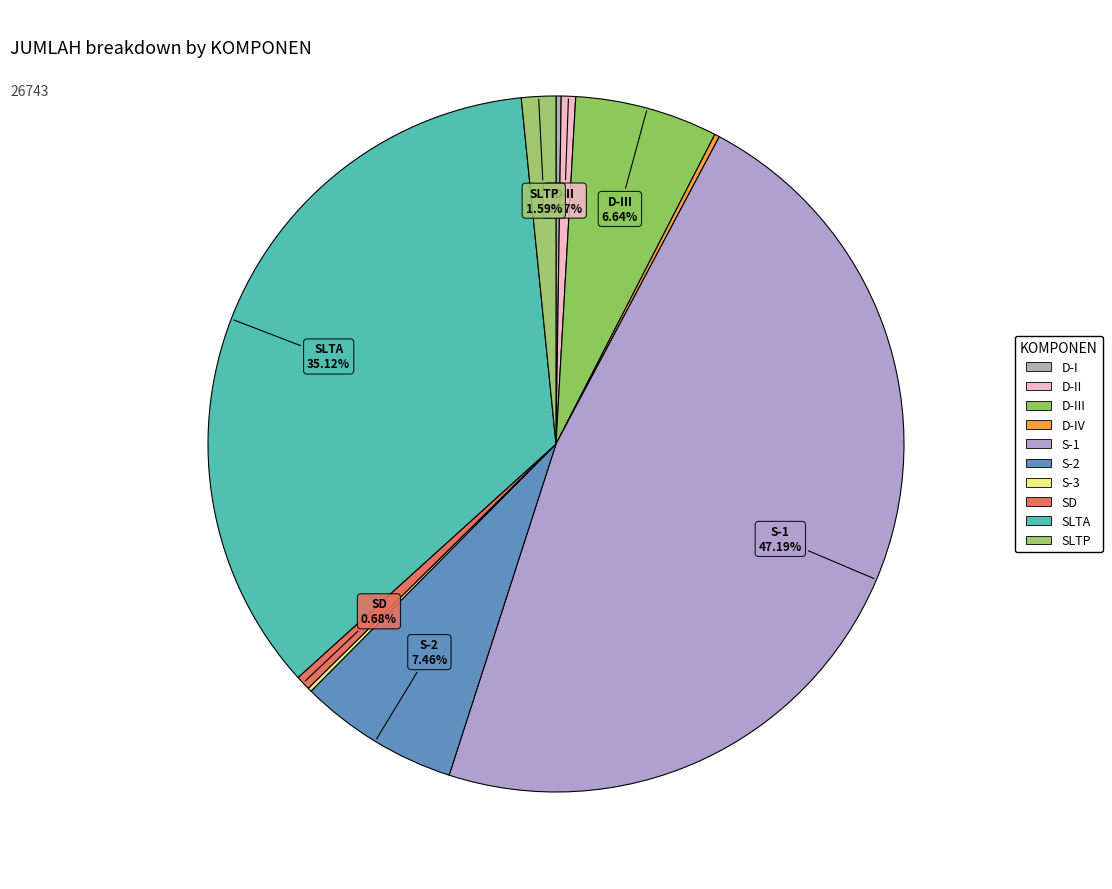

Which category has the smallest portion of the pie?

S-3